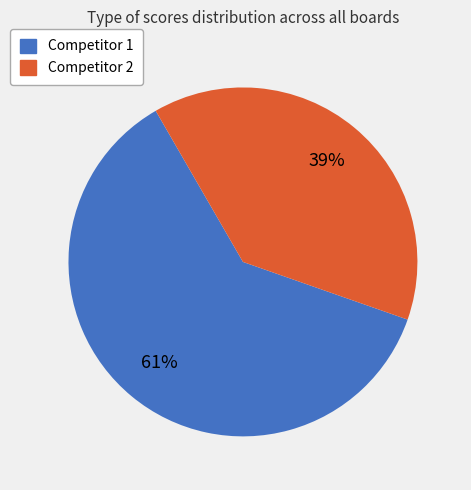

What is the largest slice in the pie chart?

Competitor 1